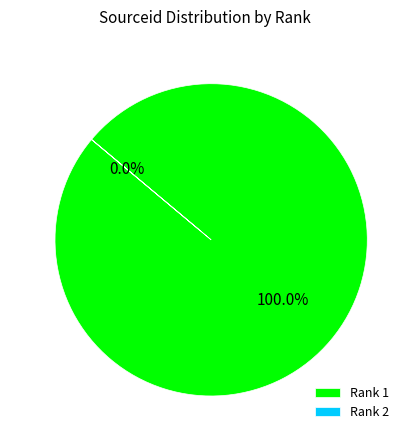

Rank the categories by value from lowest to highest.

2, 1